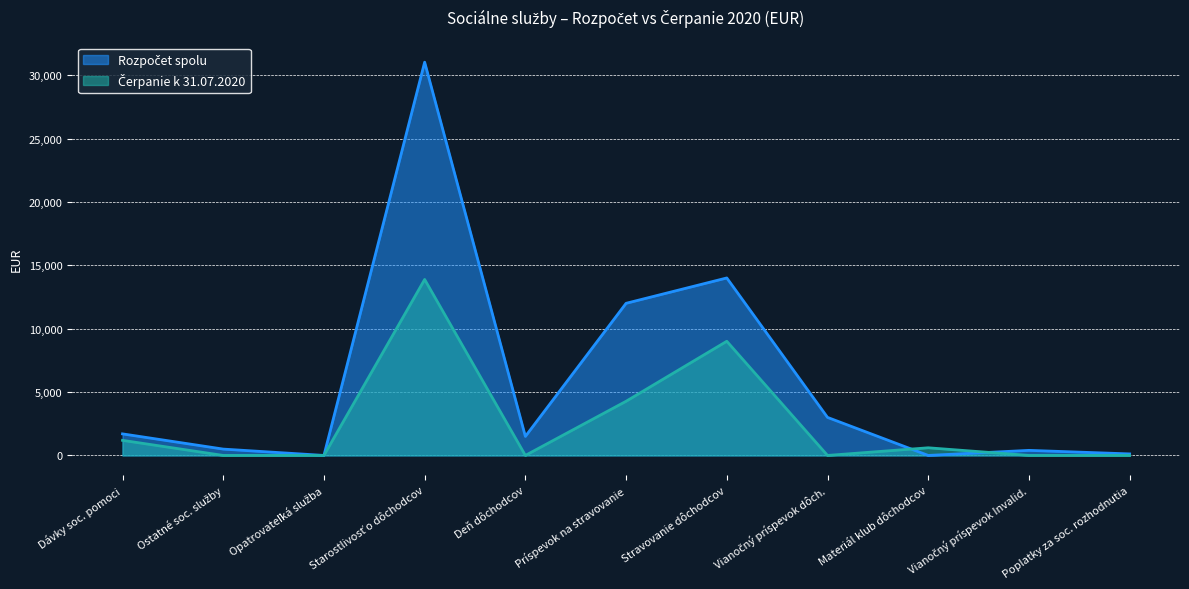

Which series has the largest range (max minus min)?

Rozpočet spolu